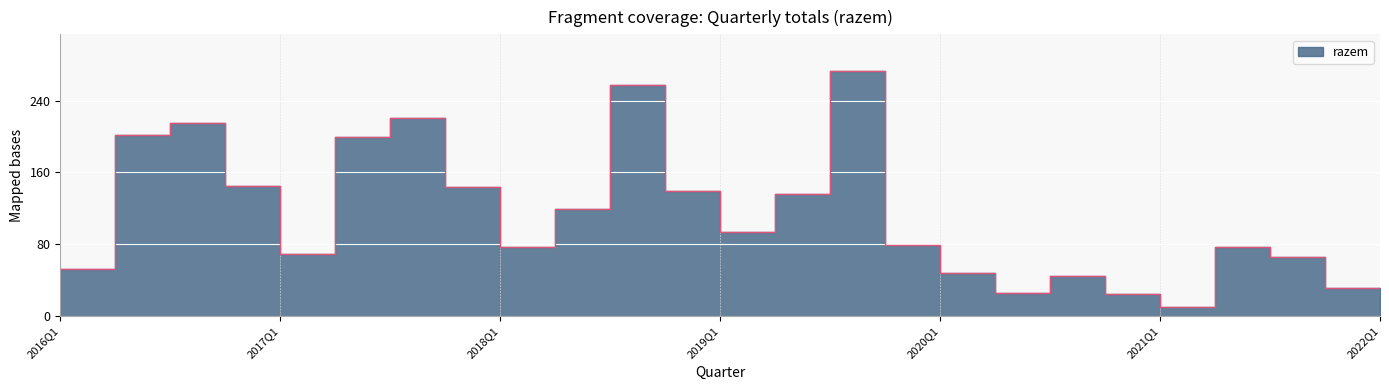

What is the change in value from 2017Q4 to 2021Q3?

-78